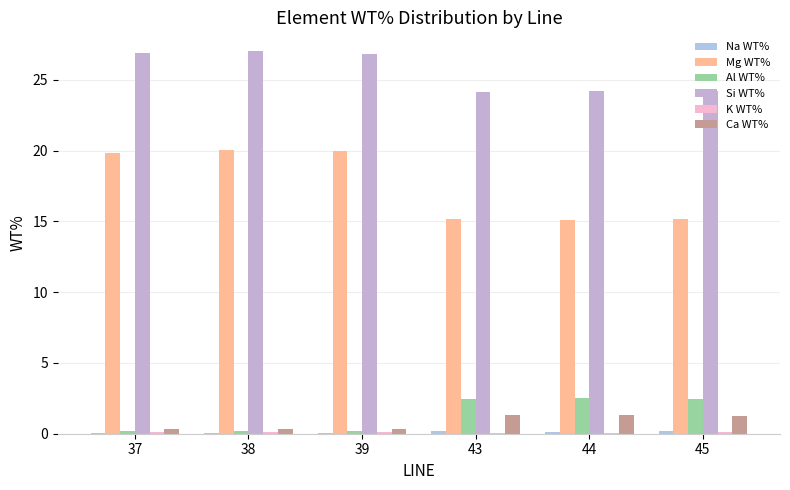

What is the sum of all Na WT% values?

0.6